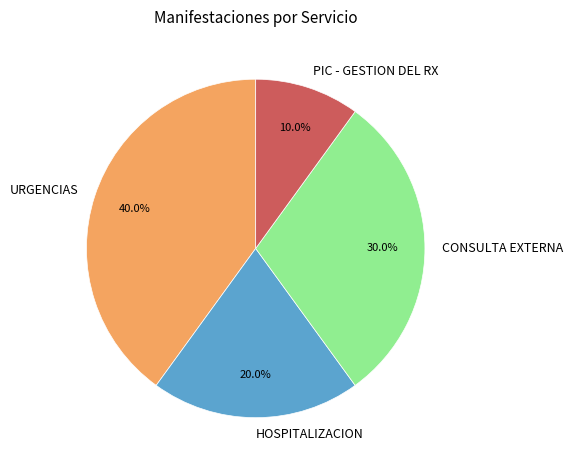

What is the smallest slice in the pie chart?

PIC - GESTION DEL RX